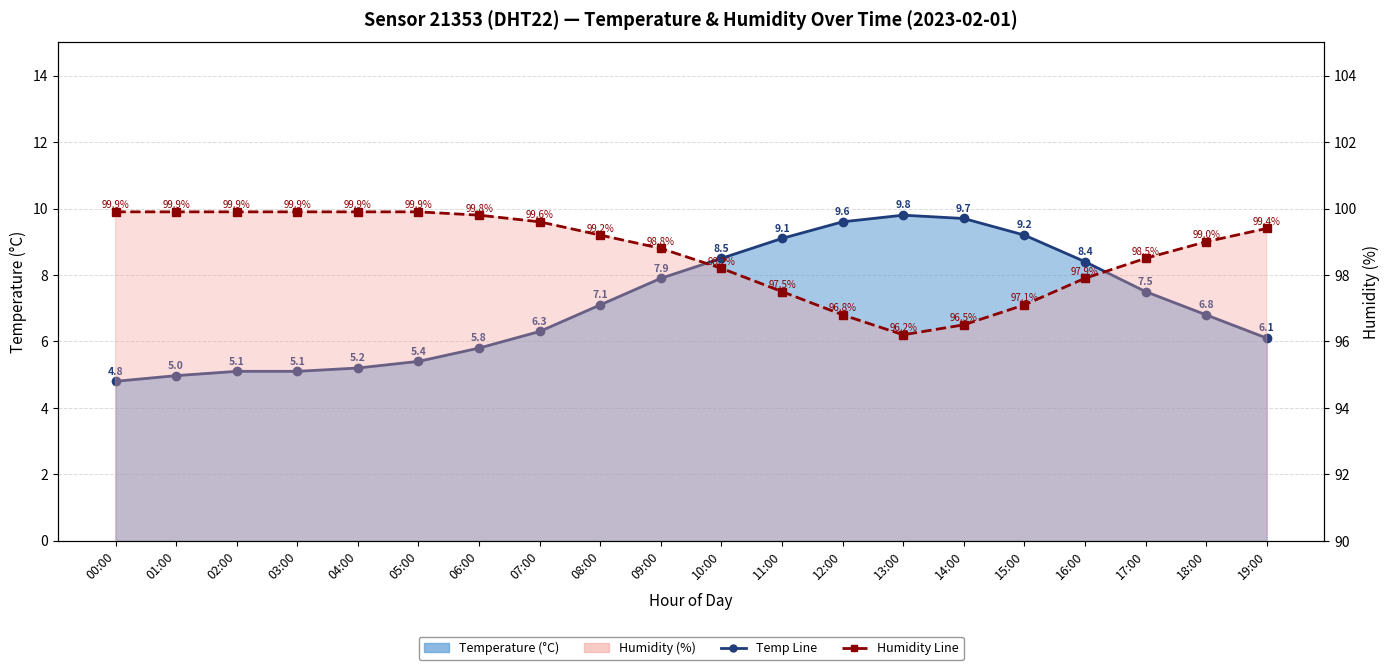

Which series has the largest range (max minus min)?

Temperature Line